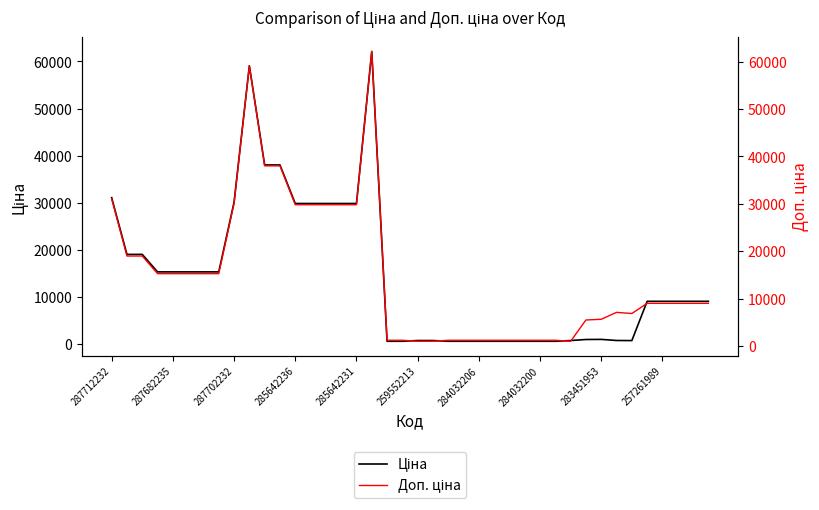

True or false: Ціна has more than 2 points higher than both neighbors.

True